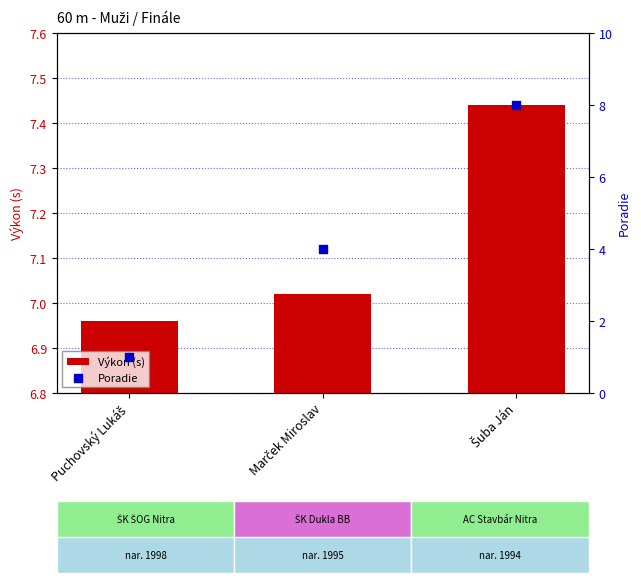

At which category is the sum across all series the highest?

Šuba Ján